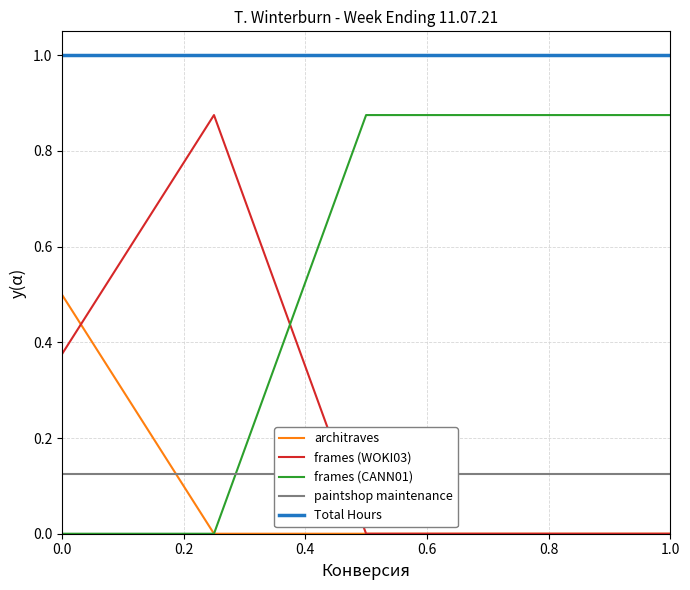

How many data points does each series have?

5